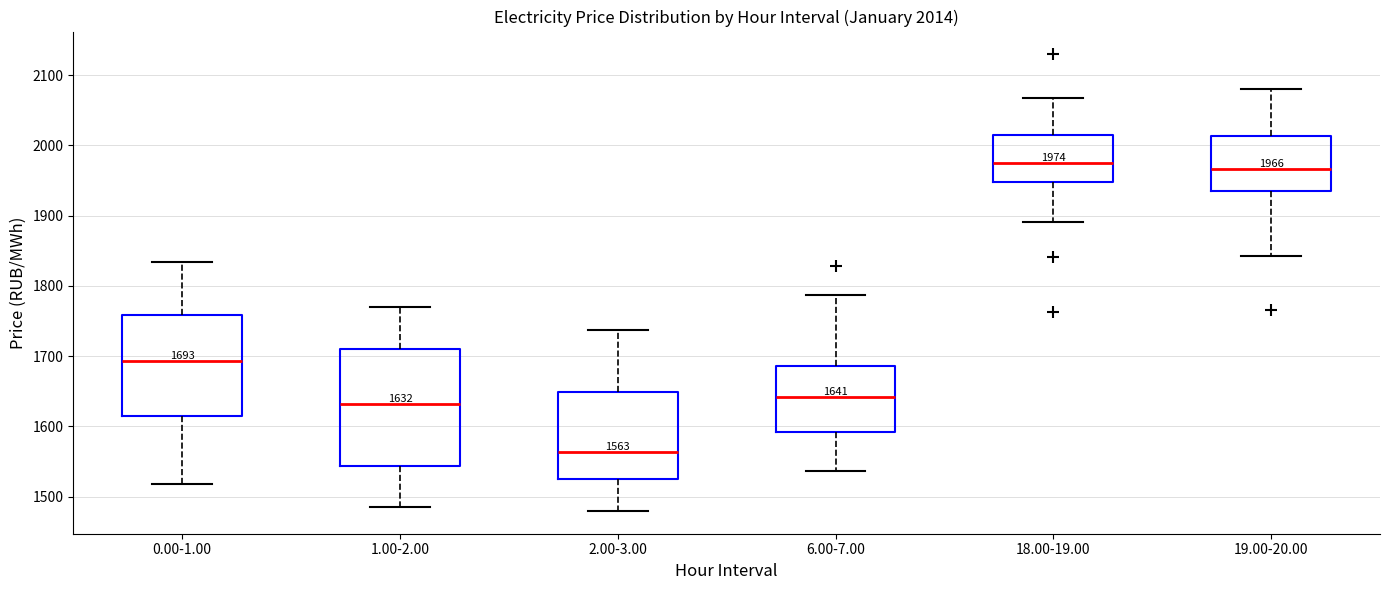

Which box has the lowest median line?

2.00-3.00